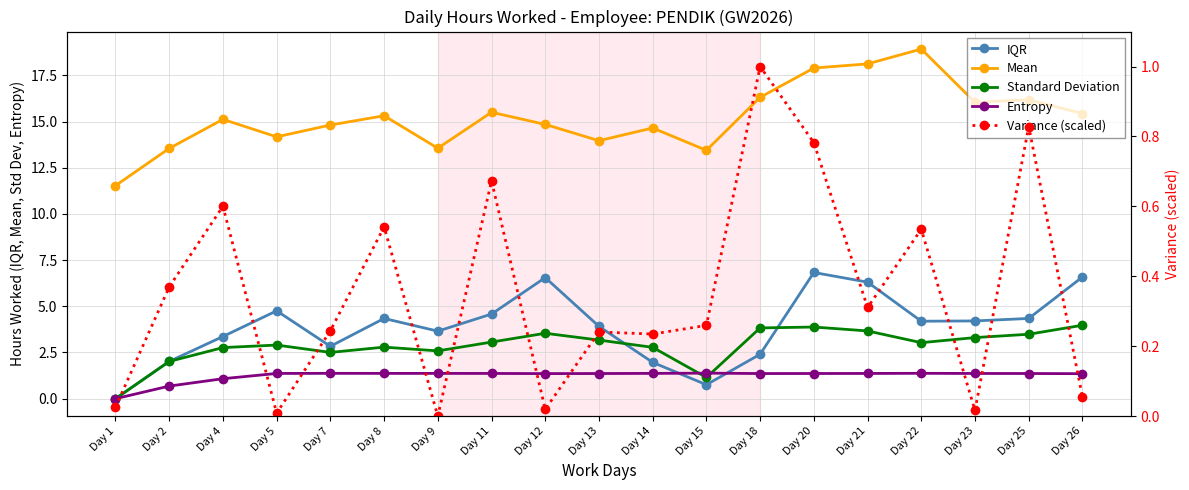

What is the sum of the Mean values at Day 5 and Day 14?

28.8